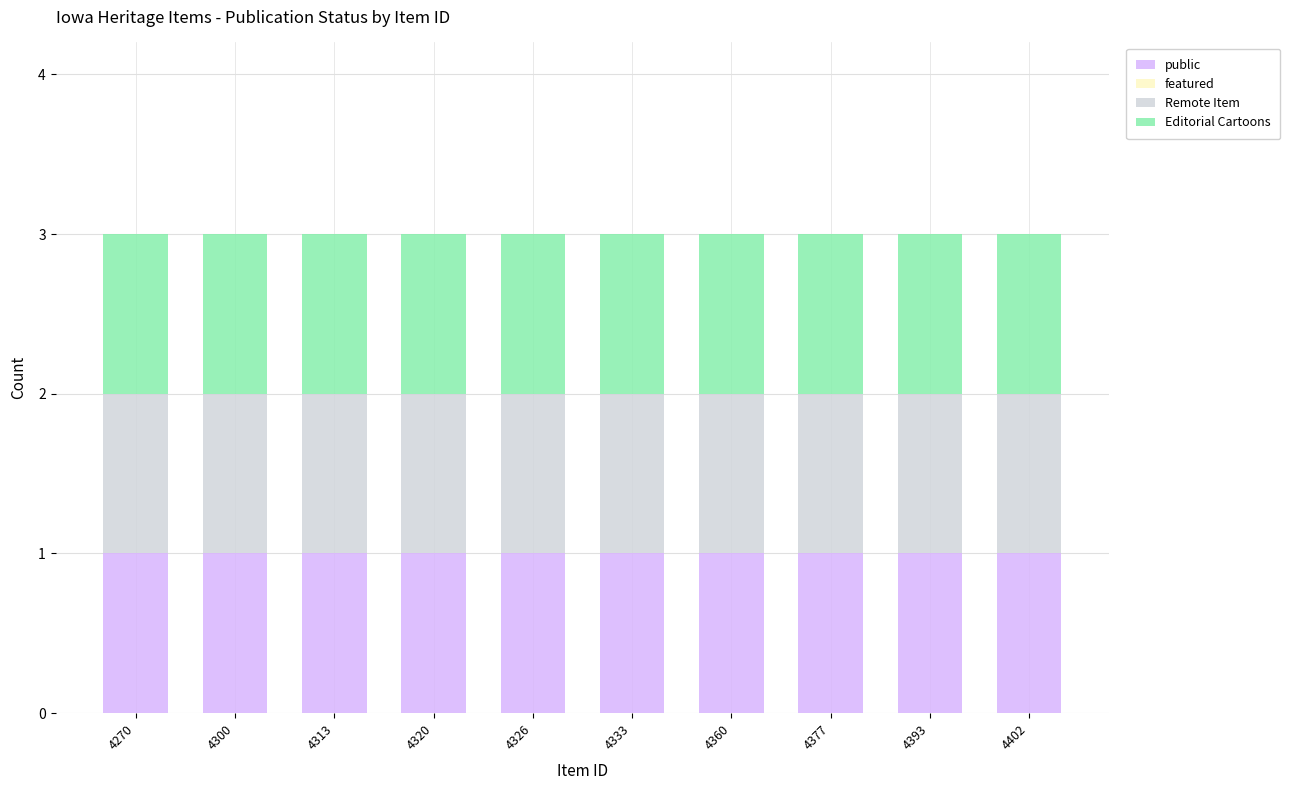

Which category has the highest value across all series?

4270